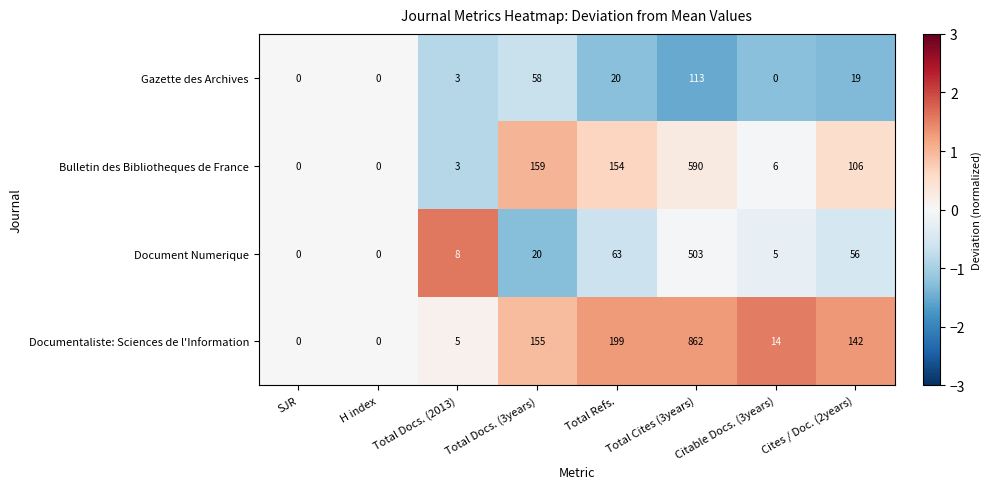

List the series in order of their overall mean, lowest first.

Gazette des Archives, Document Numerique, Bulletin des Bibliotheques de France, Documentaliste: Sciences de l'Information